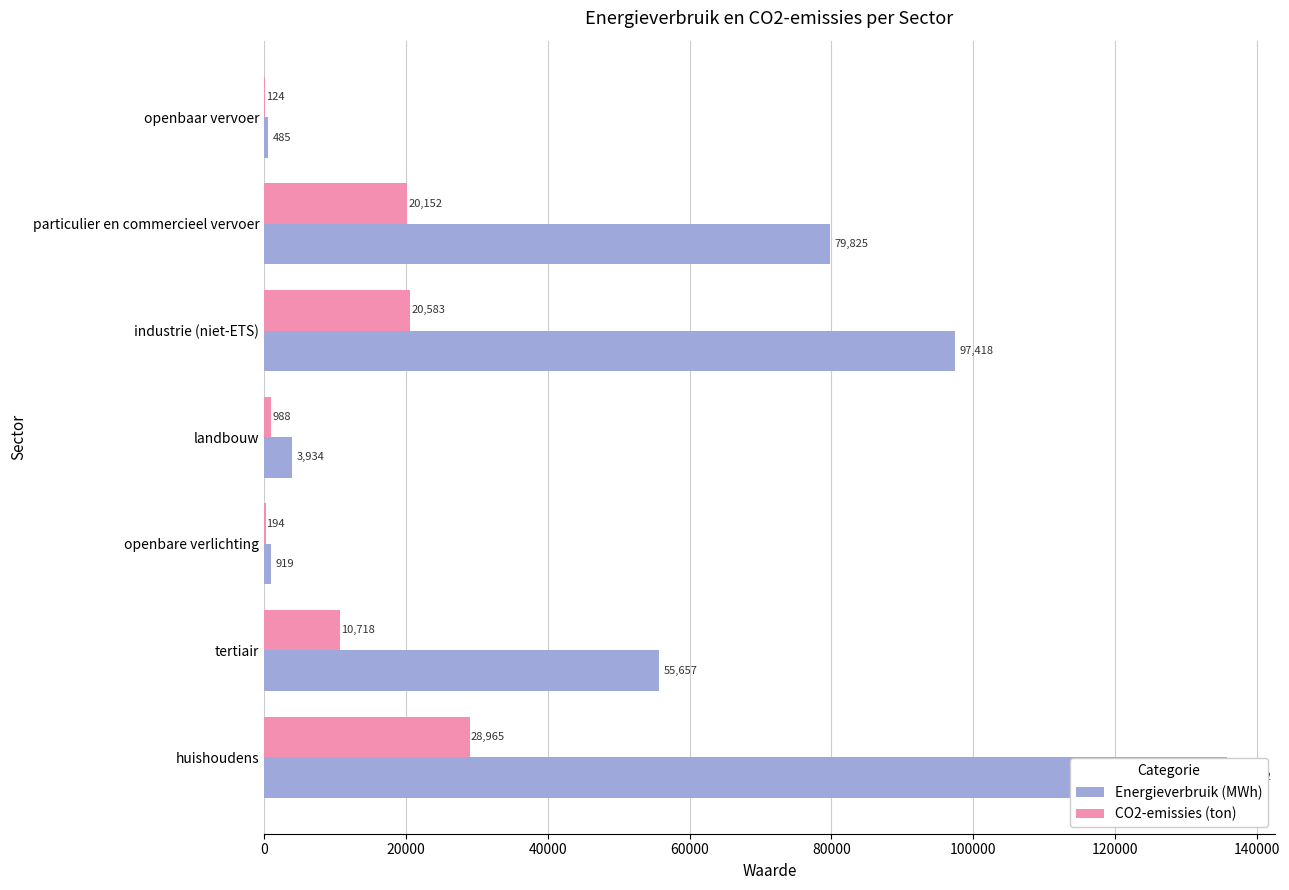

How many values in the Energieverbruik (MWh) series exceed 55657?

4